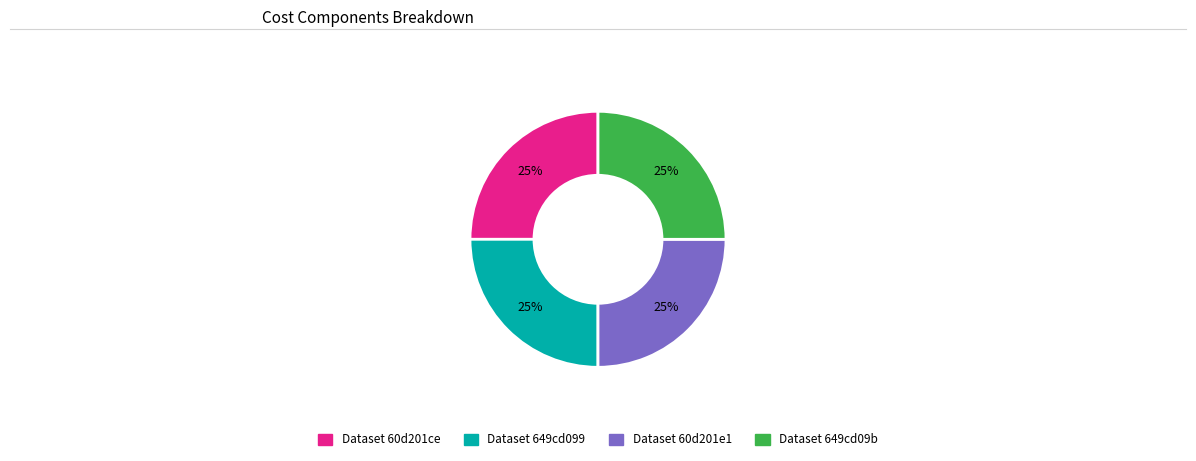

Is there any slice that represents more than half of the pie?

No